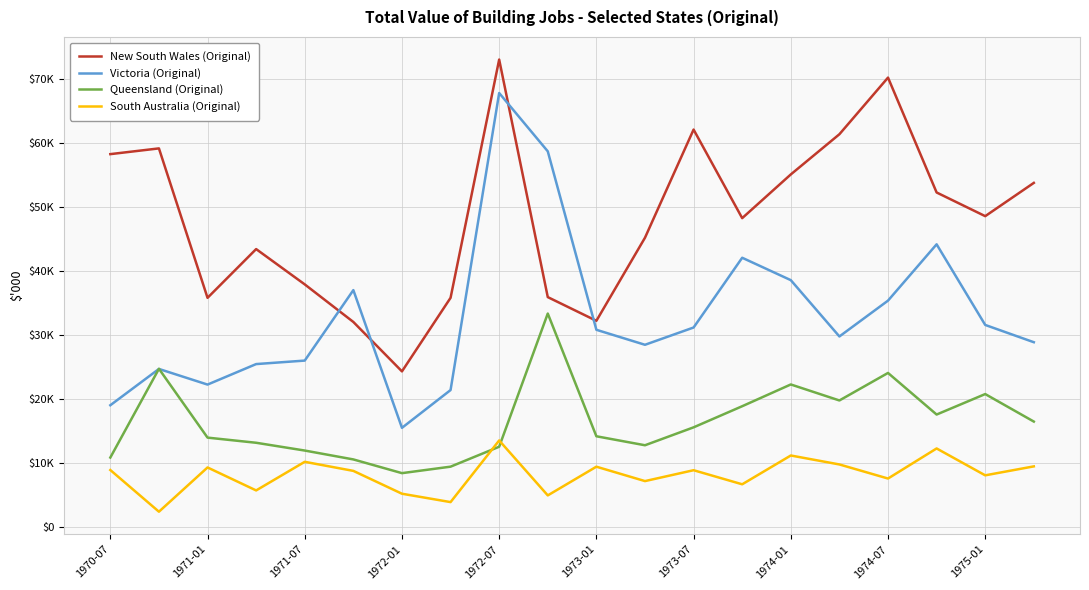

Is this an area chart (filled region under the line)?

No